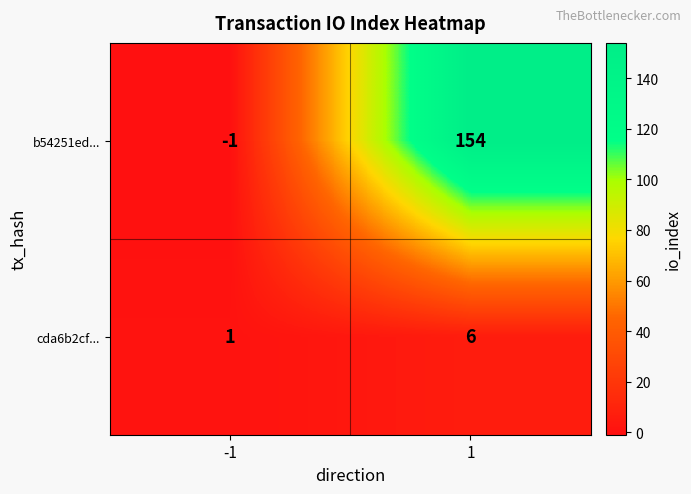

Which label corresponds to the largest value in the chart?

1